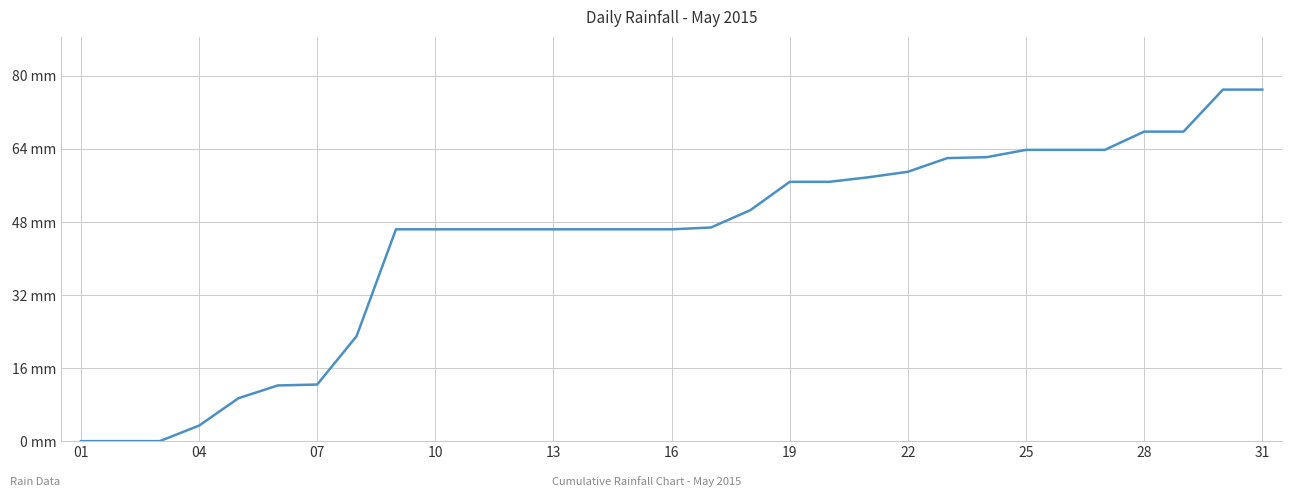

Does the chart have visible grid lines?

Yes